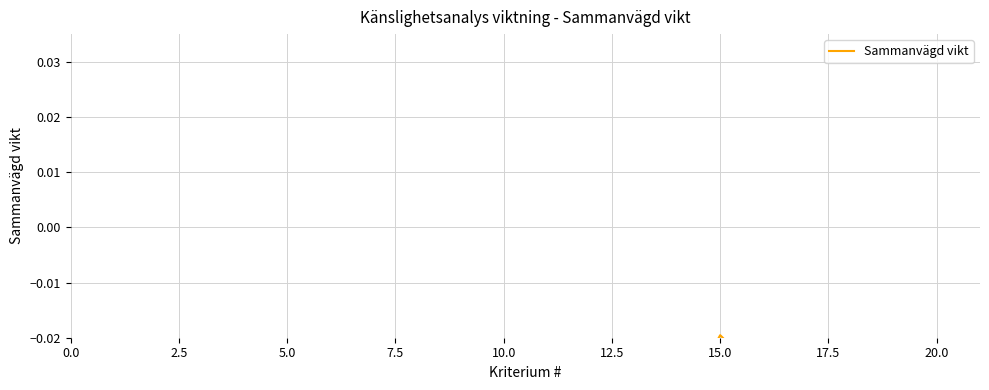

The value at 17 is -0.1. True or false?

False